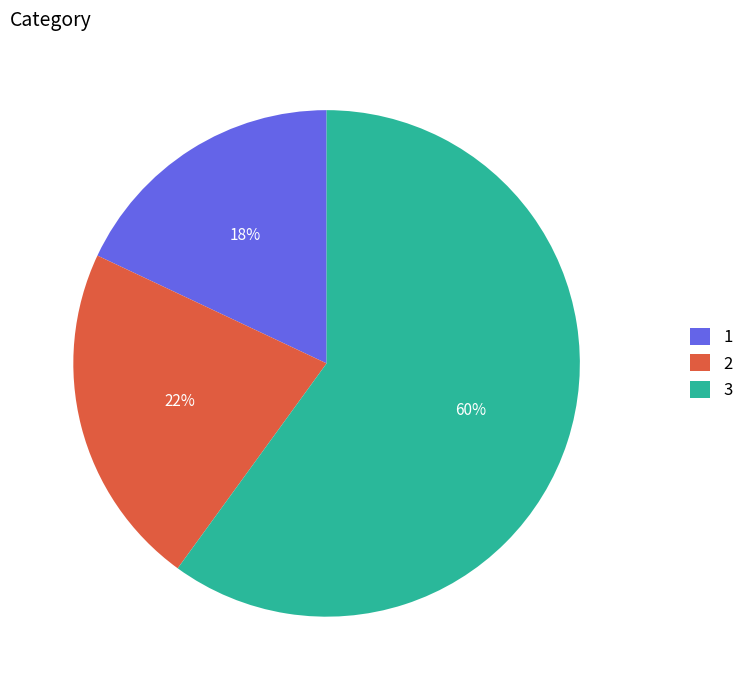

Is there any slice that represents more than half of the pie?

Yes